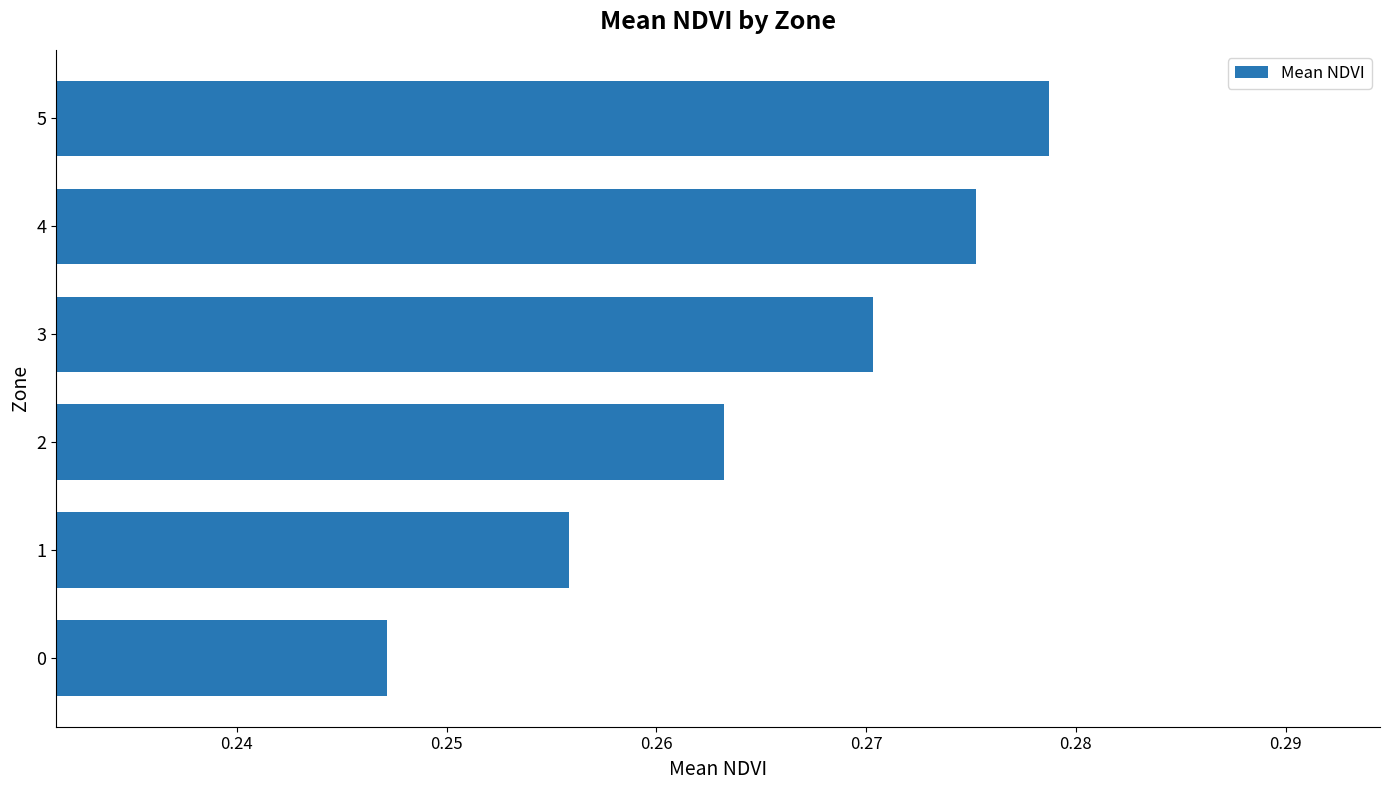

At which category does the chart reach its peak across all series?

5